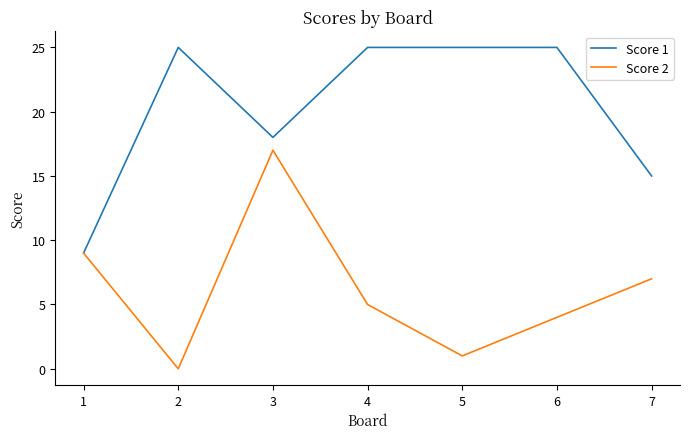

Reading right to left, what are all the values shown in this chart?

Score 1: 7=15	6=25	5=25	4=25	3=18	2=25	1=9
Score 2: 7=7	6=4	5=1	4=5	3=17	2=0	1=9